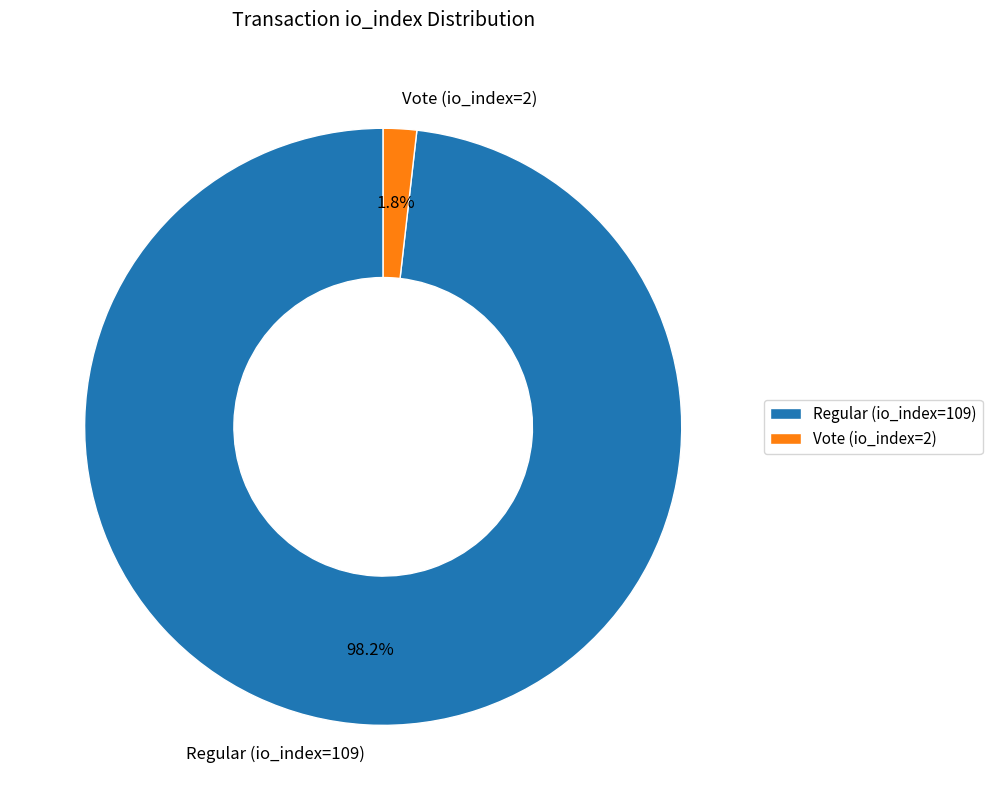

To the nearest percent, what percentage of the pie is Vote (io_index=2)?

2%